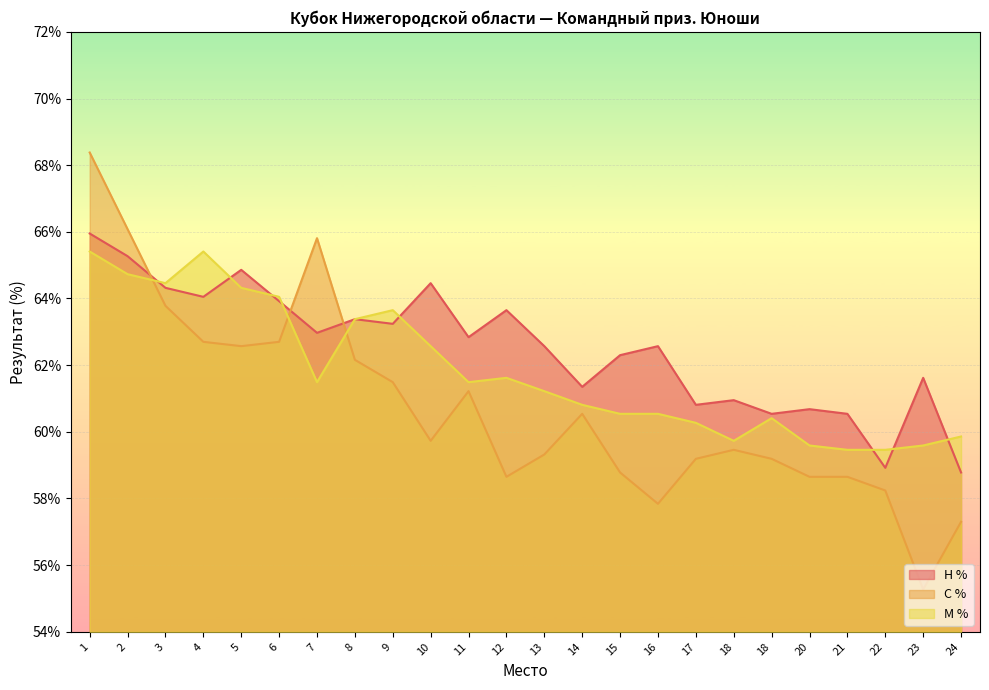

Between 5 and 4, which is larger?

5